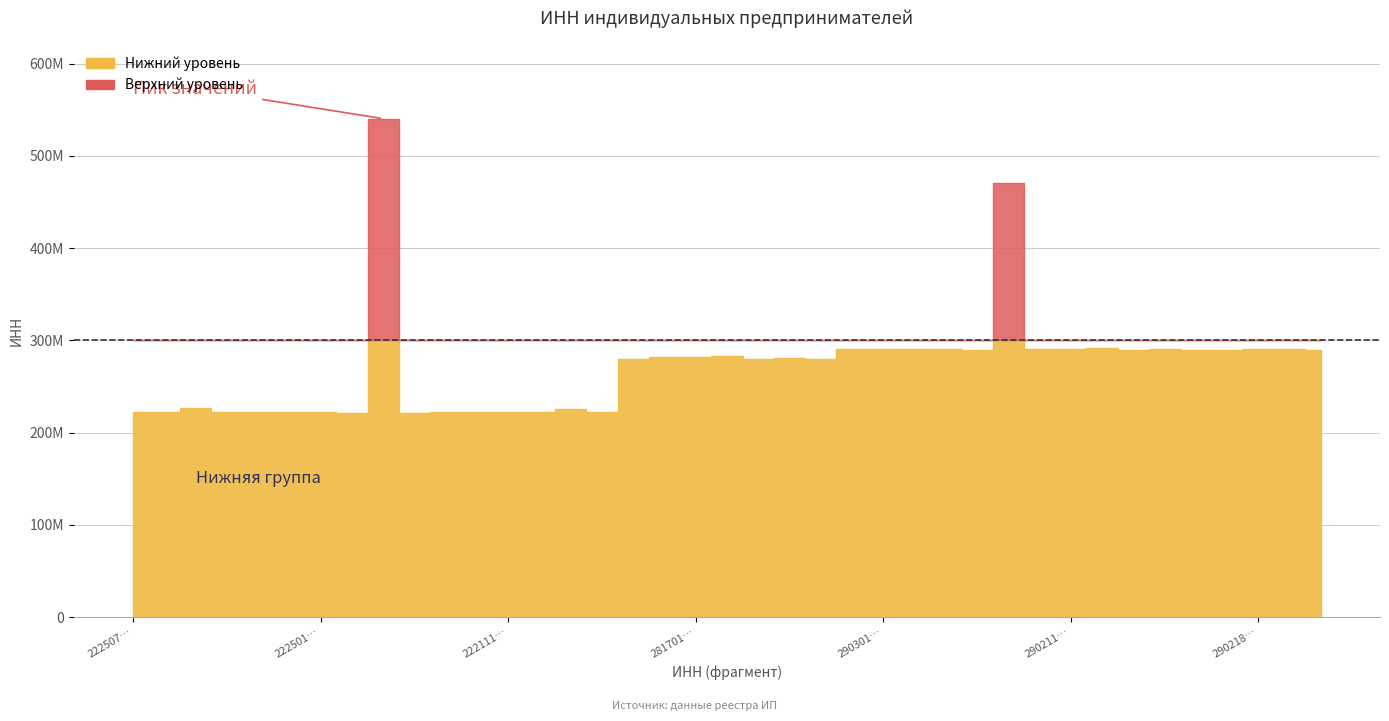

What is the value of the 21st point from the left?

280114994200